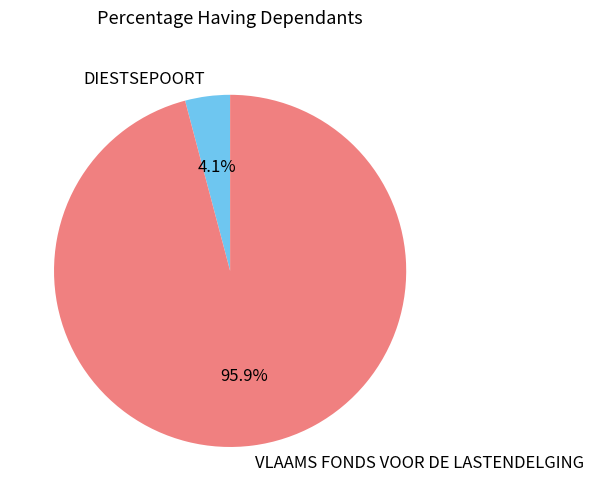

The DIESTSEPOORT slice represents 4% of the pie. True or false?

True